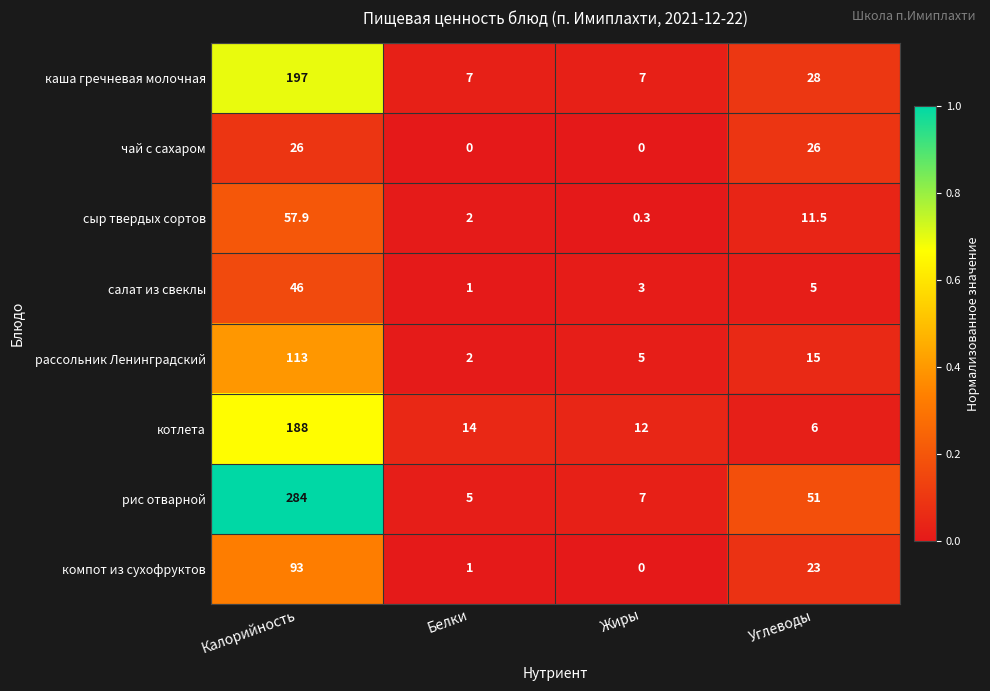

Which series changed the most between Калорийность and Углеводы?

рис отварной